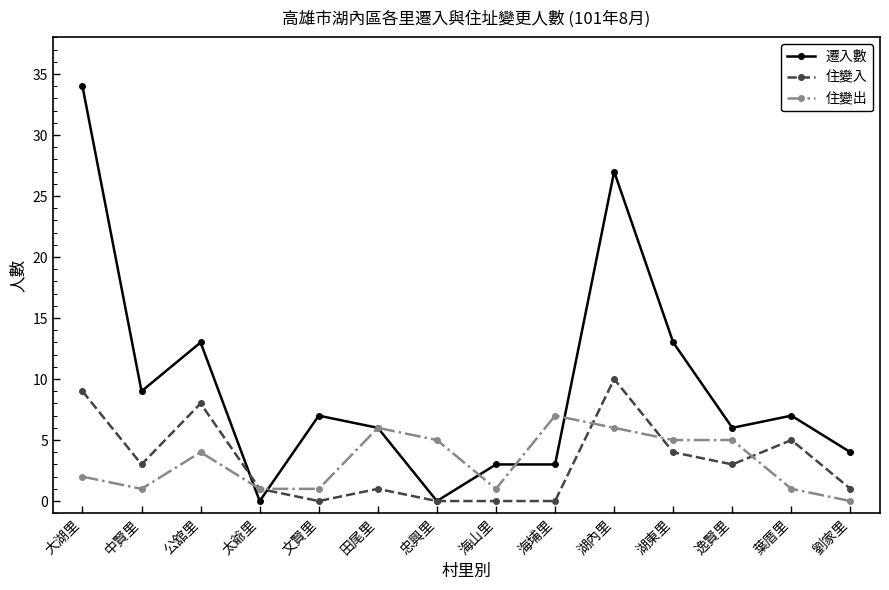

Which series has the largest total across all categories?

遷入數